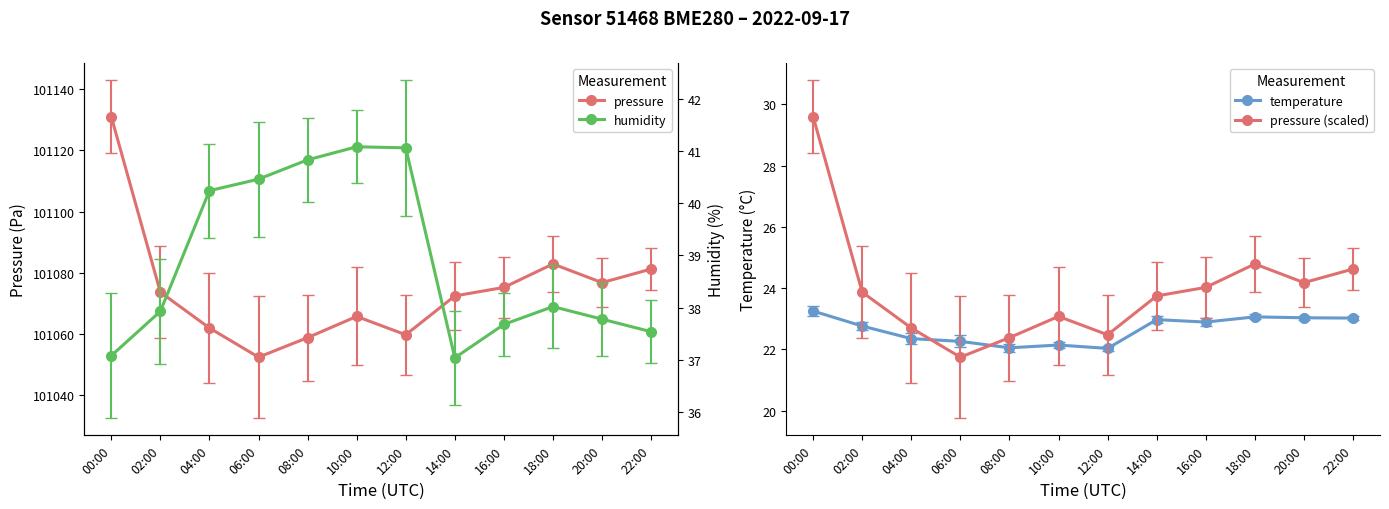

Between 00:00 and 10:00, which series saw the biggest shift?

pressure